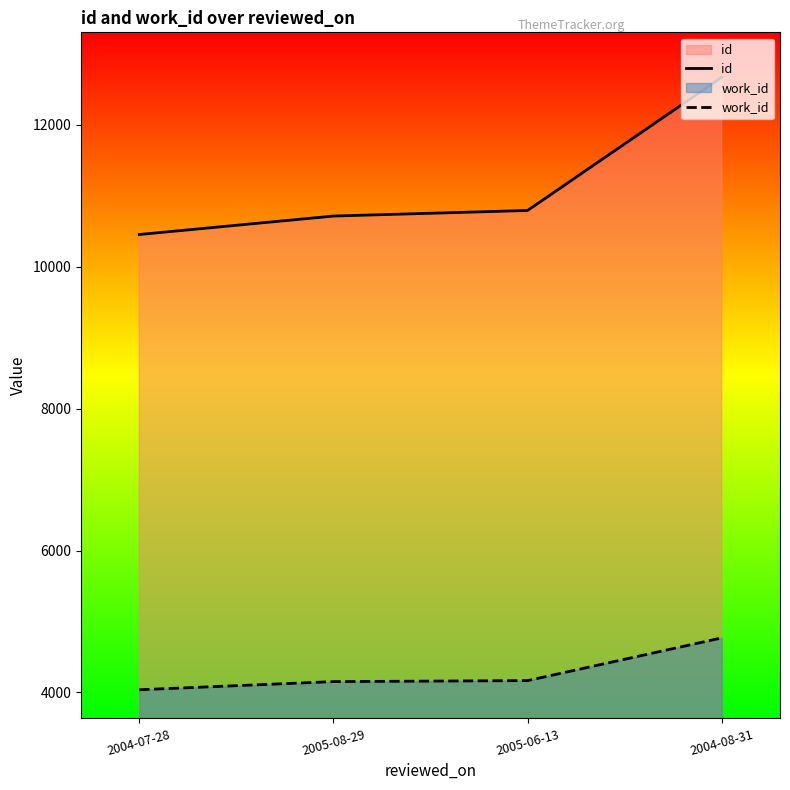

The value of work_id at 2005-06-13 is 1374. True or false?

False